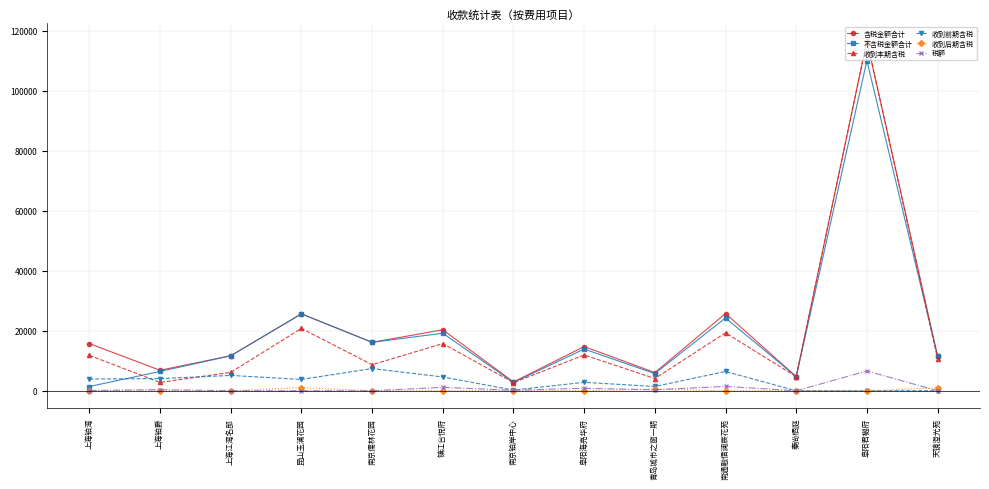

Where is the first local maximum for 不含税金额合计?

昆山玉澜花园